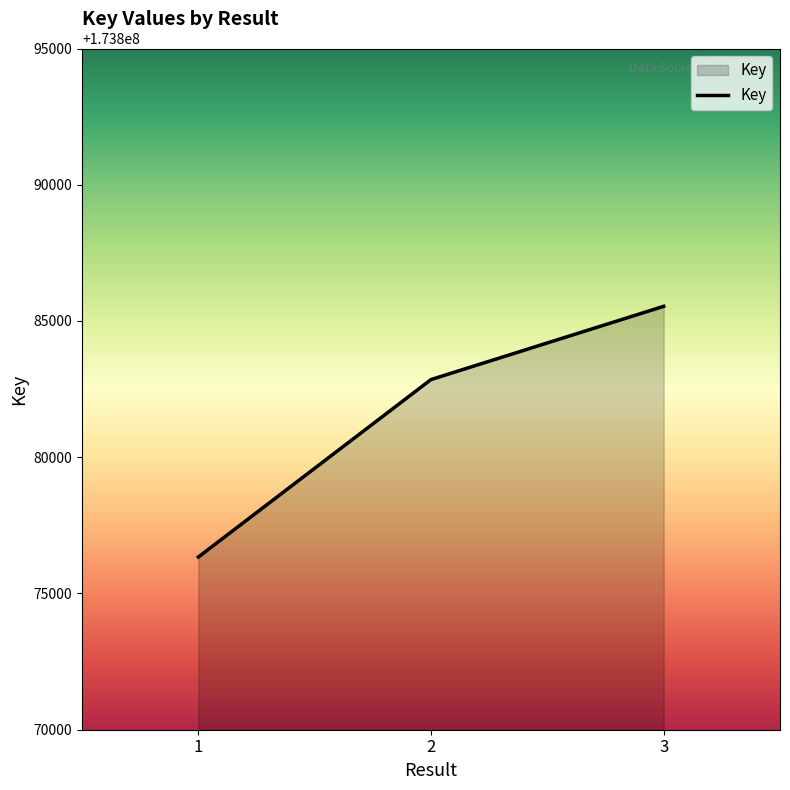

Rank the categories by value from highest to lowest.

3, 2, 1